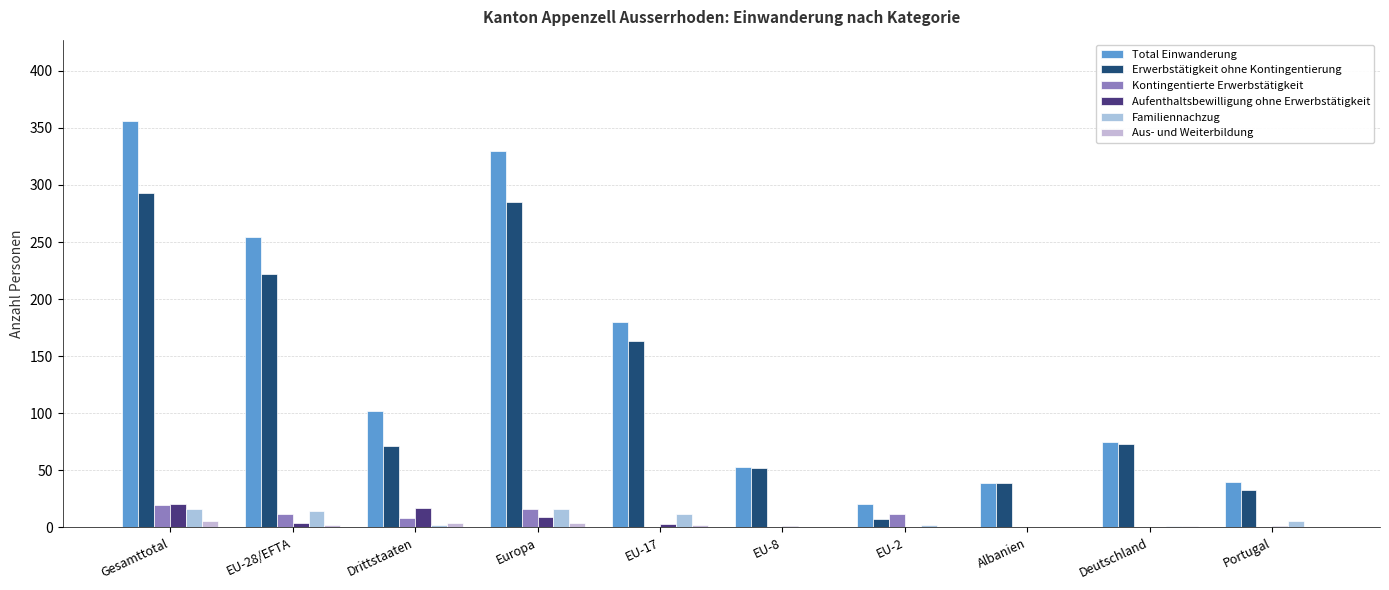

Reading left to right, what are all the values shown in this chart?

Total Einwanderung: Gesamttotal=356	EU-28/EFTA=254	Drittstaaten=102	Europa=330	EU-17=180	EU-8=53	EU-2=21	Albanien=39	Deutschland=75	Portugal=40
Erwerbstätigkeit ohne Kontingentierung: Gesamttotal=293	EU-28/EFTA=222	Drittstaaten=71	Europa=285	EU-17=163	EU-8=52	EU-2=7	Albanien=39	Deutschland=73	Portugal=33
Kontingentierte Erwerbstätigkeit: Gesamttotal=20	EU-28/EFTA=12	Drittstaaten=8	Europa=16	EU-17=0	EU-8=0	EU-2=12	Albanien=0	Deutschland=0	Portugal=0
Aufenthaltsbewilligung ohne Erwerbstätigkeit: Gesamttotal=21	EU-28/EFTA=4	Drittstaaten=17	Europa=9	EU-17=3	EU-8=1	EU-2=0	Albanien=0	Deutschland=0	Portugal=1
Familiennachzug: Gesamttotal=16	EU-28/EFTA=14	Drittstaaten=2	Europa=16	EU-17=12	EU-8=0	EU-2=2	Albanien=0	Deutschland=1	Portugal=6
Aus- und Weiterbildung: Gesamttotal=6	EU-28/EFTA=2	Drittstaaten=4	Europa=4	EU-17=2	EU-8=0	EU-2=0	Albanien=0	Deutschland=1	Portugal=0